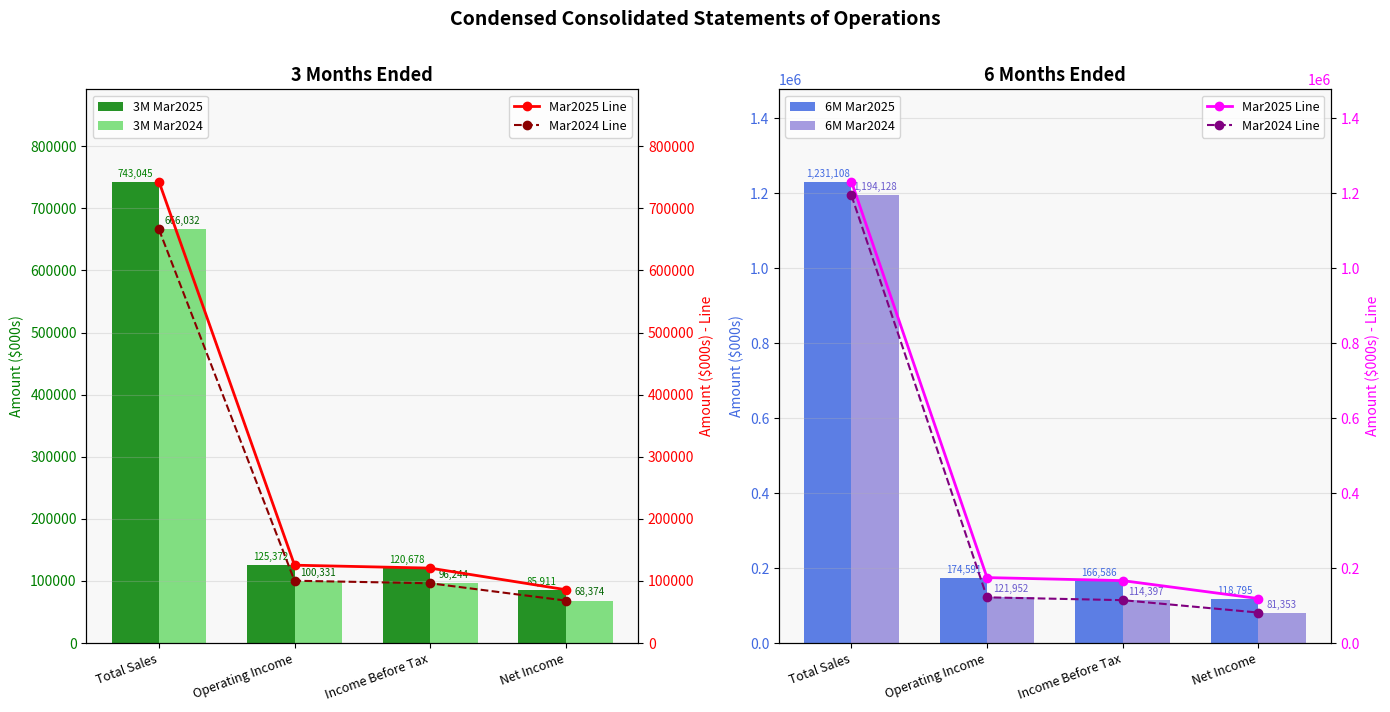

Is the value of 3M Mar2024 at Income Before Tax greater than the value of 6M Mar2025 at Total Sales?

No